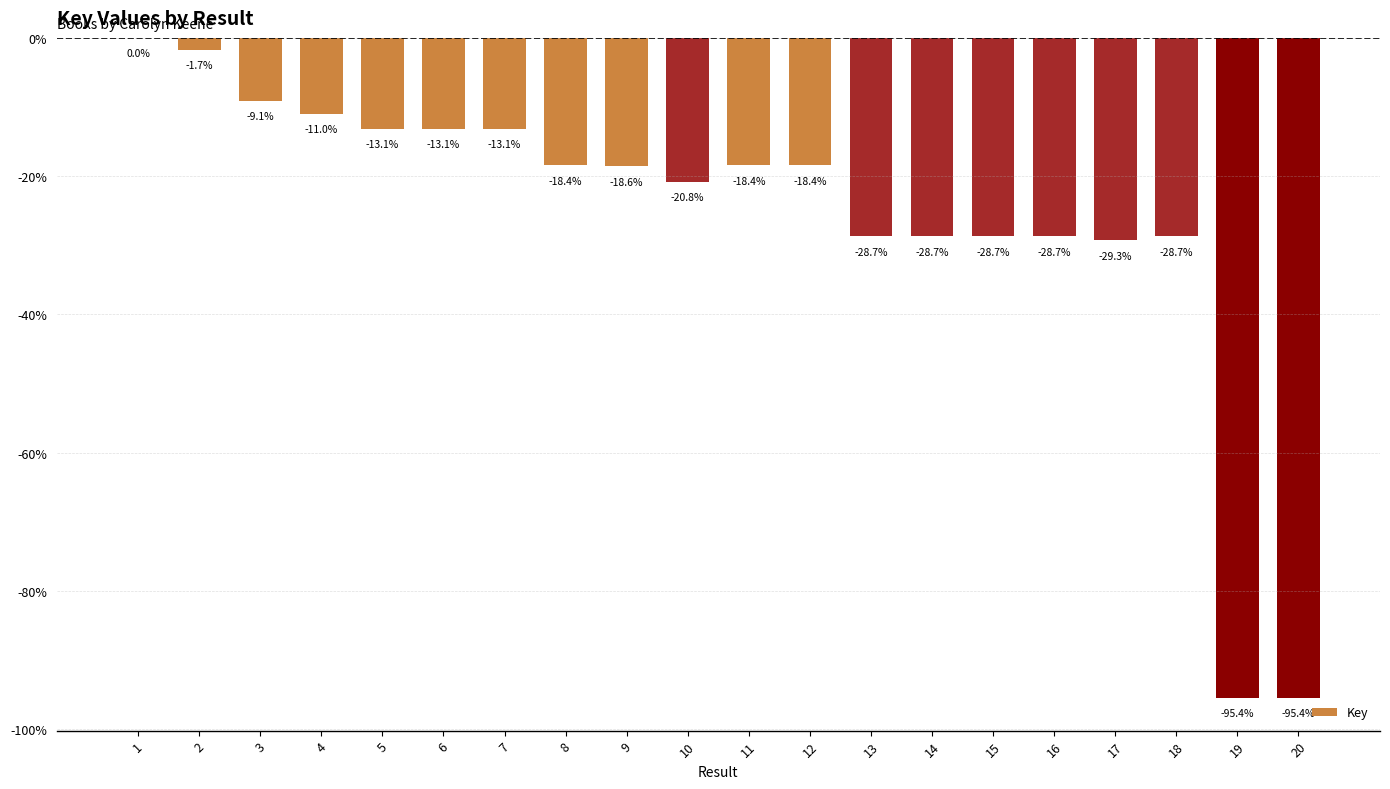

The value at 4 is -4.2. True or false?

False